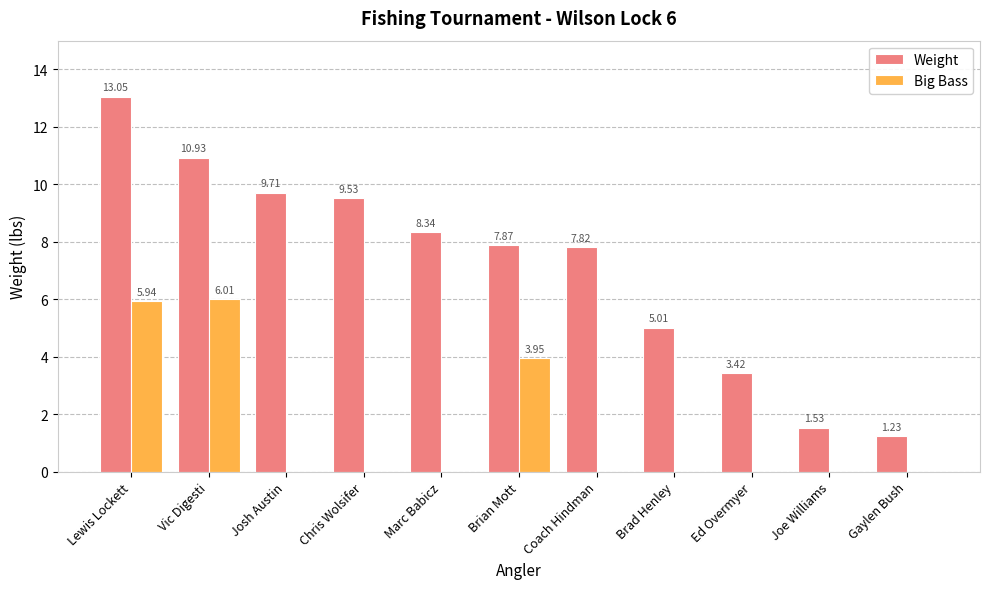

At which label is Weight closest to 7?

Coach Hindman